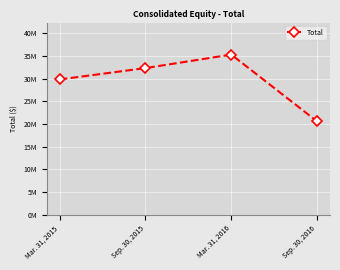

Reading right to left, what are all the values shown in this chart?

Sep. 30, 2016=20556712	Mar. 31, 2016=35271530	Sep. 30, 2015=32298628	Mar. 31, 2015=29795223